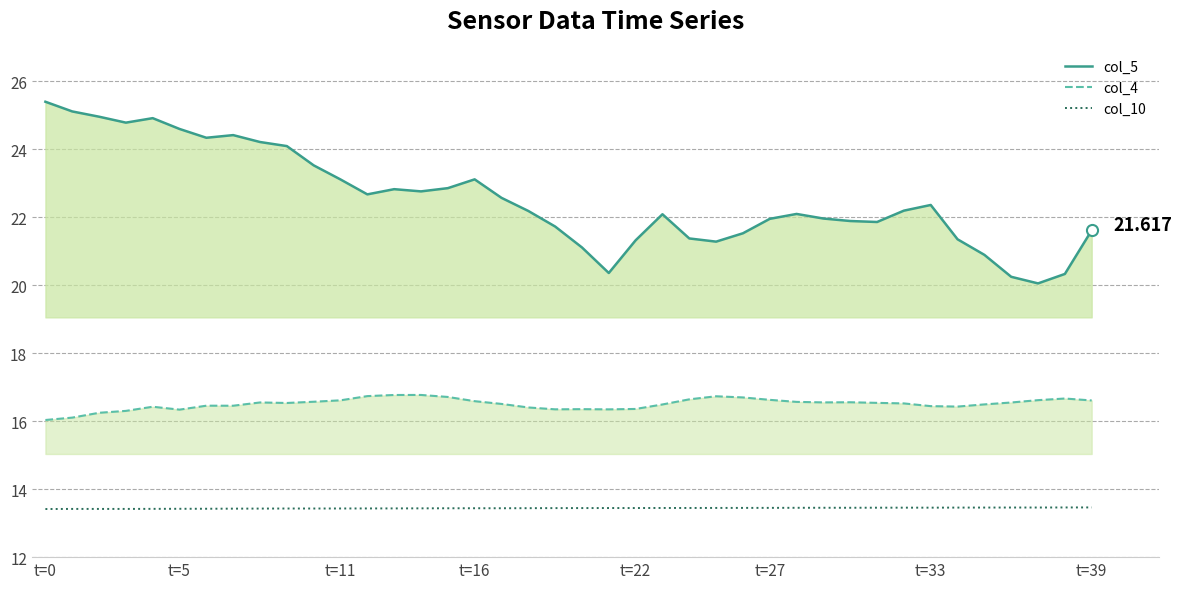

The value of col_10 at 37 is 8.9. True or false?

False